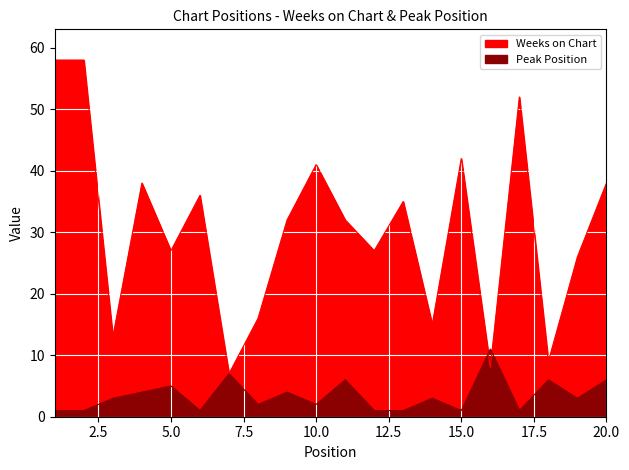

What are all the series names shown in the legend?

Weeks on Chart, Peak Position